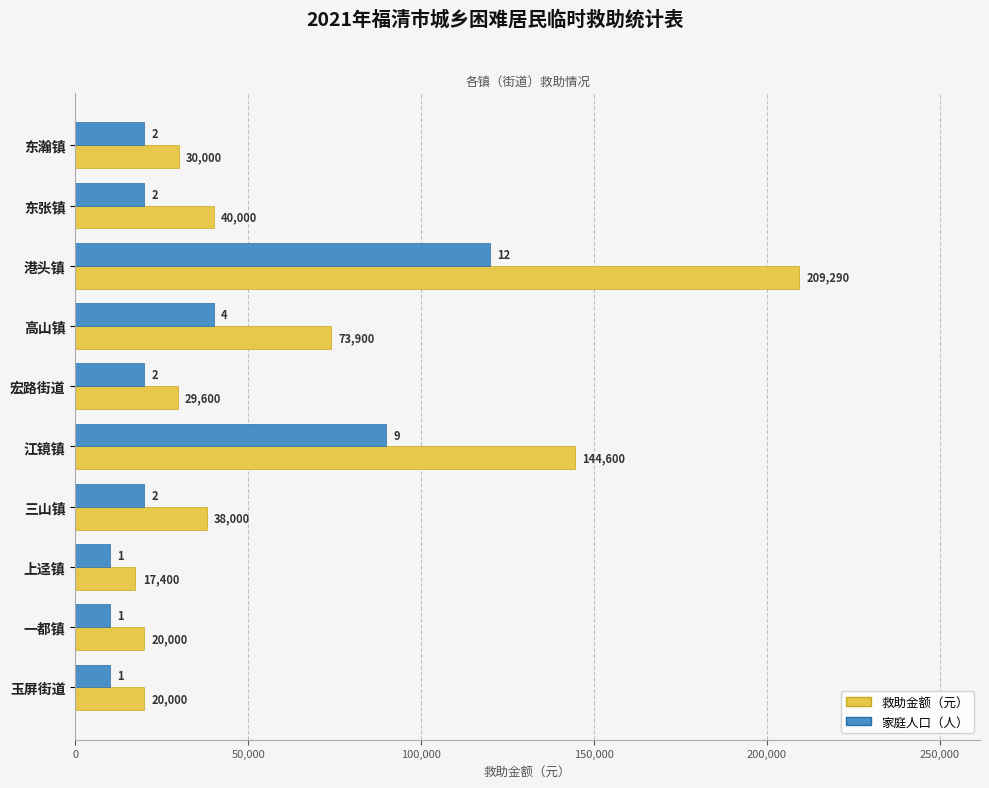

What is the total value across all series at 宏路街道?

49600